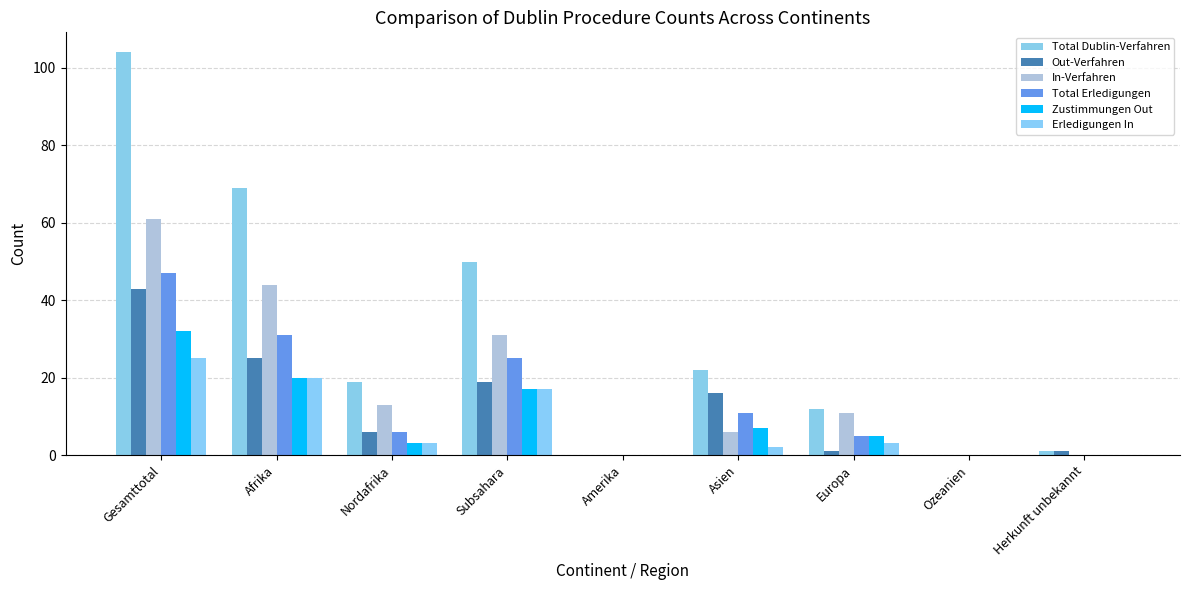

What is the highest value of the In-Verfahren series?

61